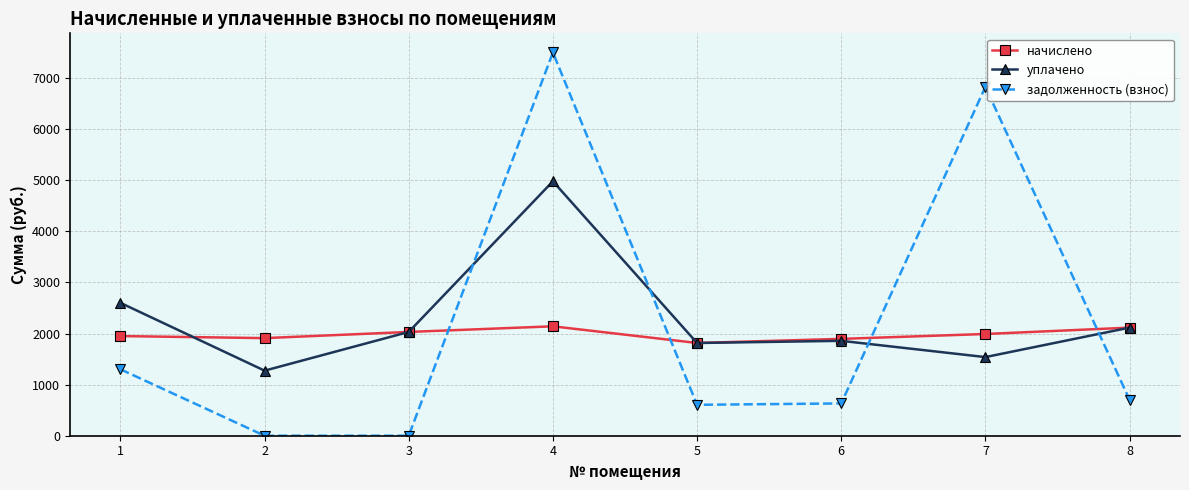

What is the difference between the уплачено values at 8 and 5?

300.6